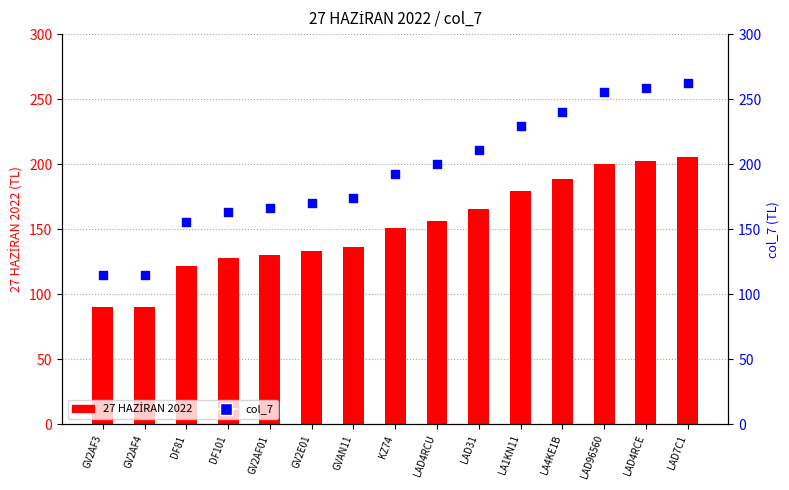

Which series has the widest spread of Y values?

col_7